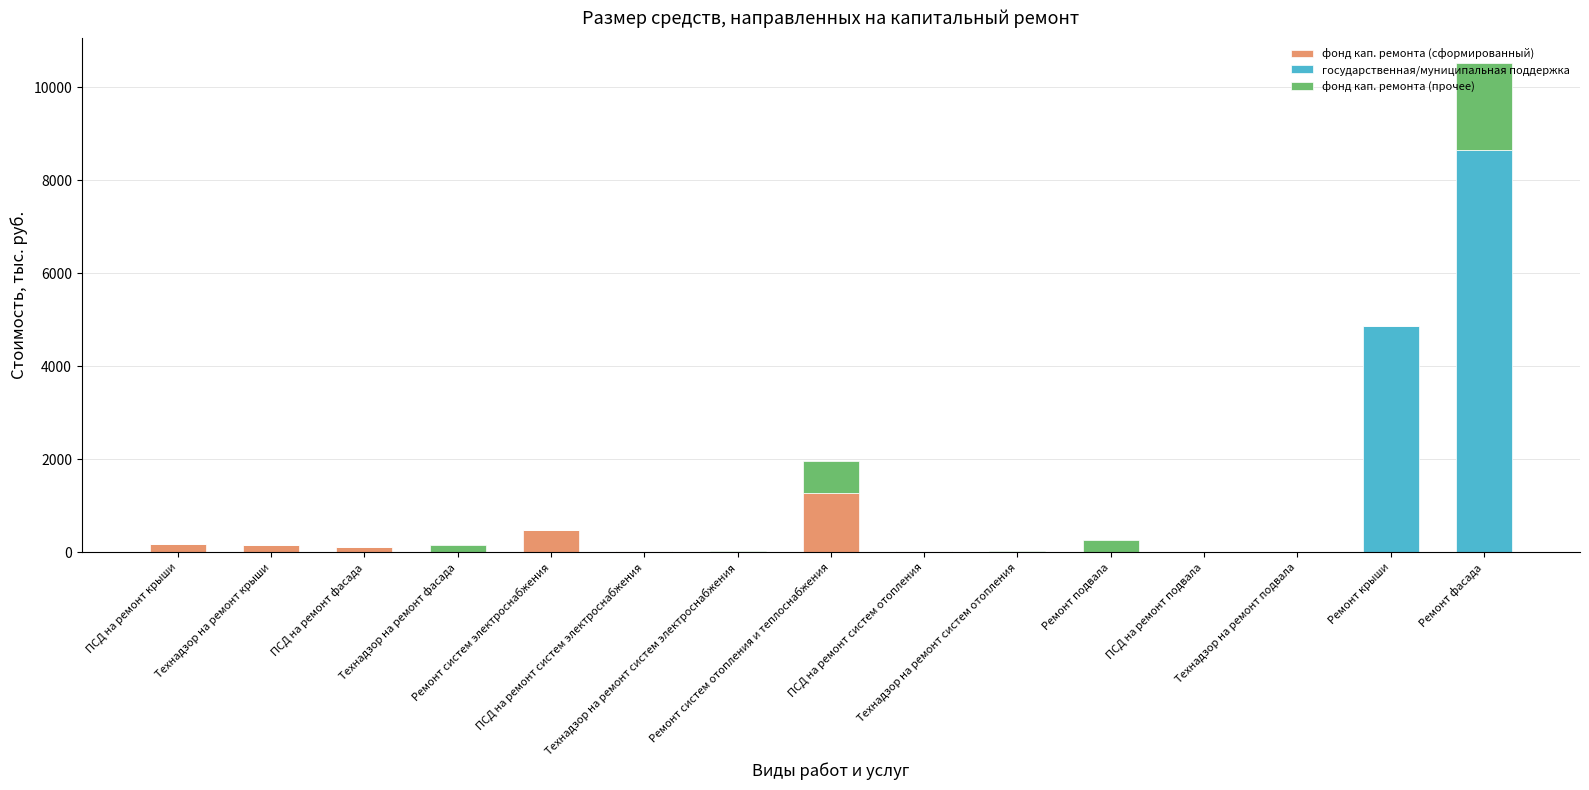

How many categories are shown in the chart?

15